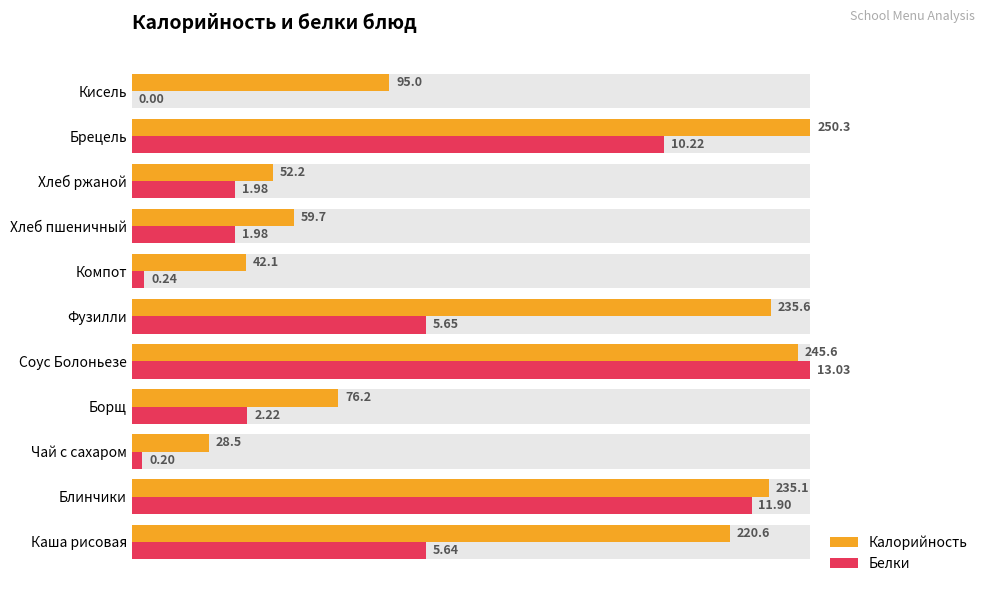

The Калорийность series shows 0.5 at Соус Болоньезе. True or false?

False